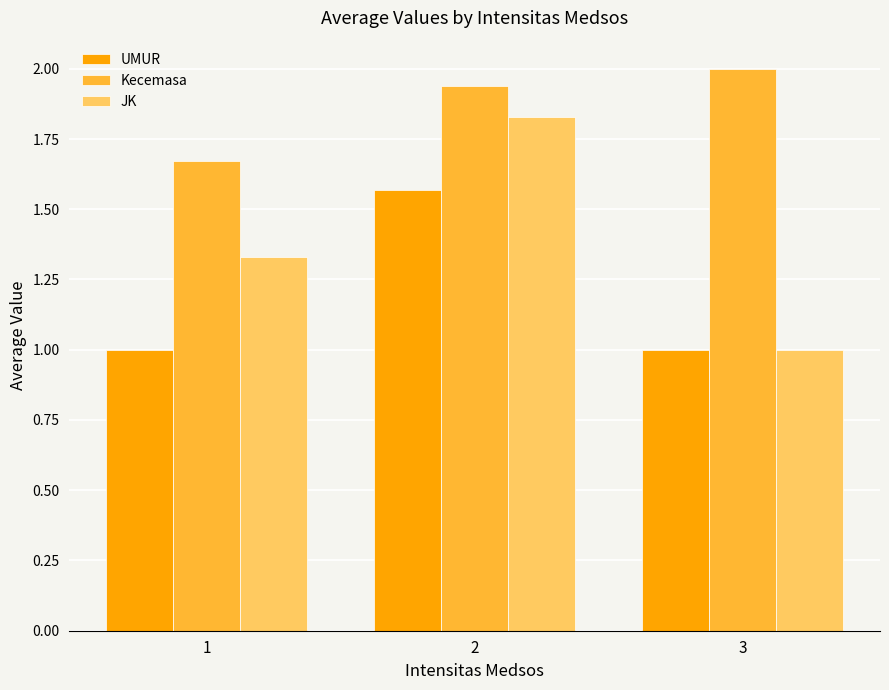

Count the number of categories in the chart.

3